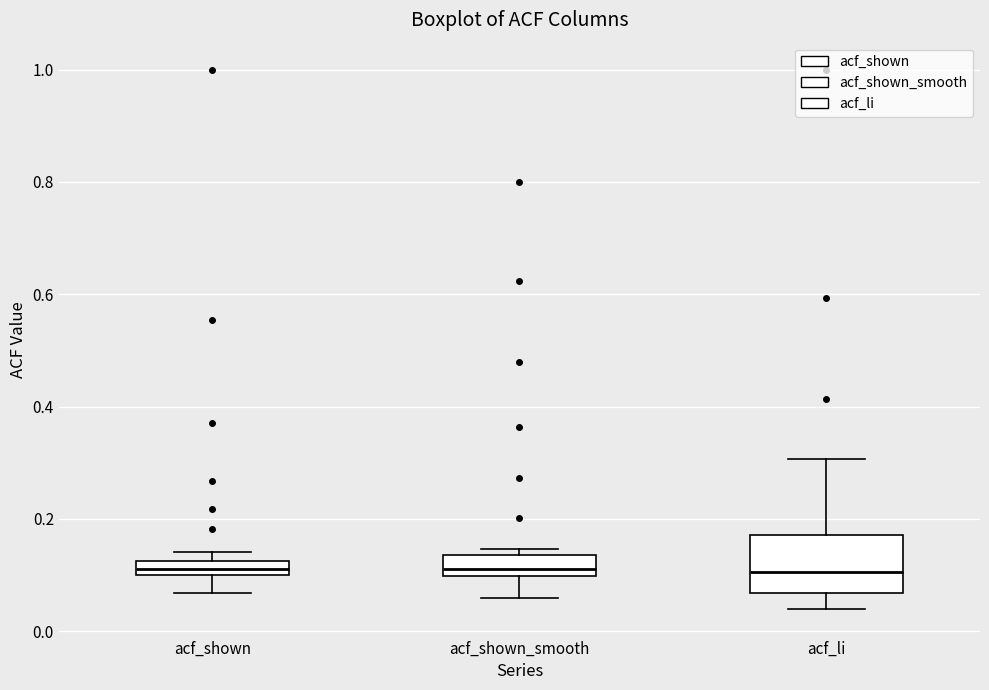

Where does the lower whisker of the box for acf_shown end on the y-axis? The values are not printed on the chart, so give them approximately, as read against the axis.

0.06